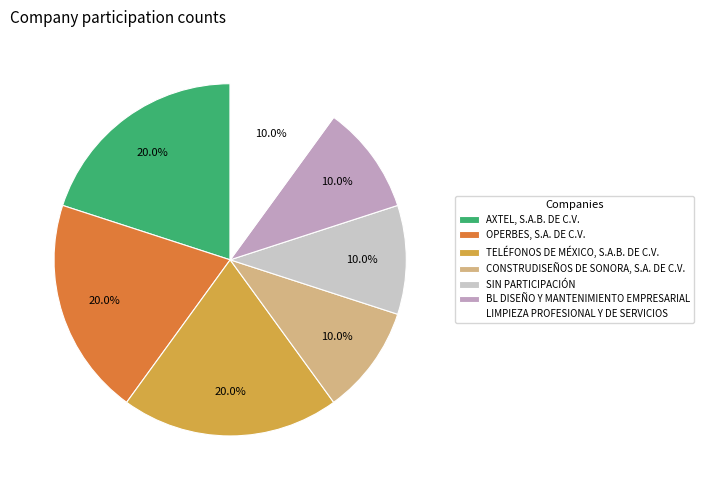

Is there any slice that represents more than half of the pie?

No